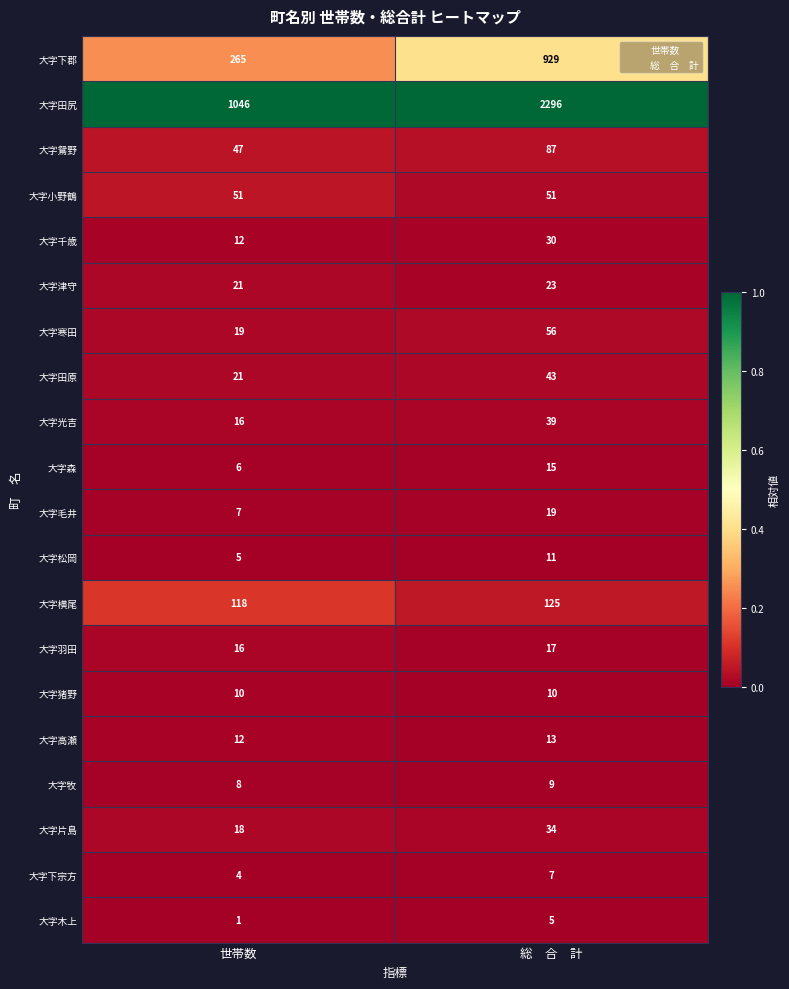

At which category is the sum across all series the highest?

総　合　計